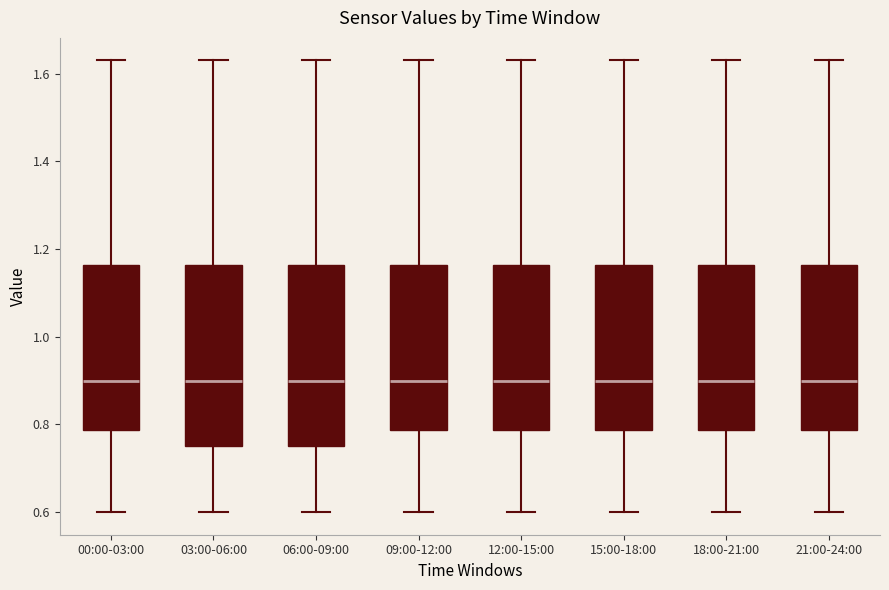

Reading left to right, transcribe this box plot: for each box, give where its median line is, the range the box spans, and where its two whiskers end, as read against the y-axis. The values are not printed on the chart, so give them approximately, as read against the axis.

00:00-03:00: median 0.90, box 0.78 to 1.16, whiskers 0.60 to 1.64
03:00-06:00: median 0.90, box 0.76 to 1.16, whiskers 0.60 to 1.64
06:00-09:00: median 0.90, box 0.76 to 1.16, whiskers 0.60 to 1.64
09:00-12:00: median 0.90, box 0.78 to 1.16, whiskers 0.60 to 1.64
12:00-15:00: median 0.90, box 0.78 to 1.16, whiskers 0.60 to 1.64
15:00-18:00: median 0.90, box 0.78 to 1.16, whiskers 0.60 to 1.64
18:00-21:00: median 0.90, box 0.78 to 1.16, whiskers 0.60 to 1.64
21:00-24:00: median 0.90, box 0.78 to 1.16, whiskers 0.60 to 1.64